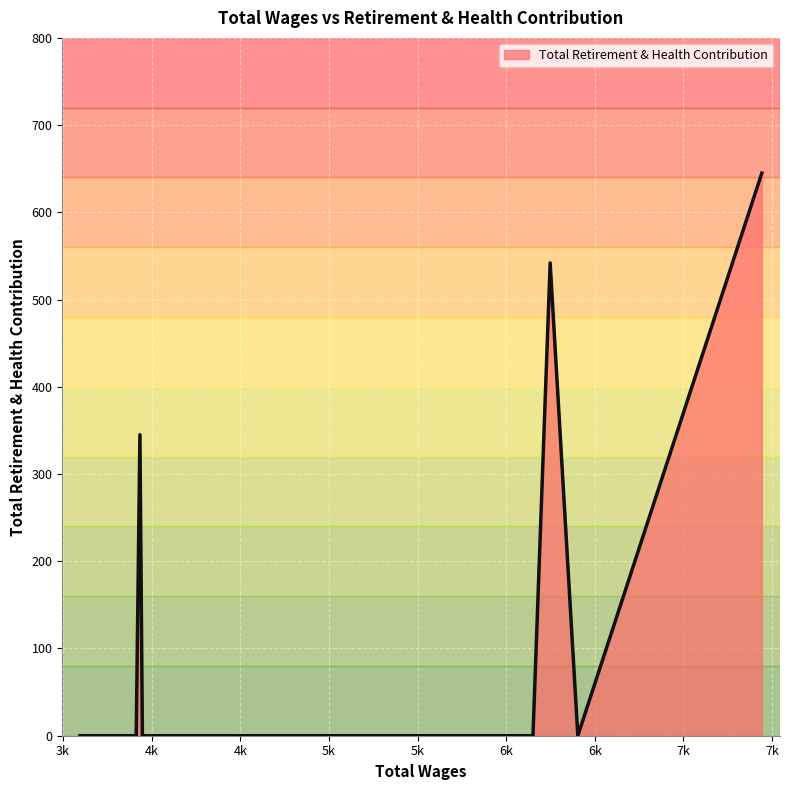

What is the greatest value displayed?

645